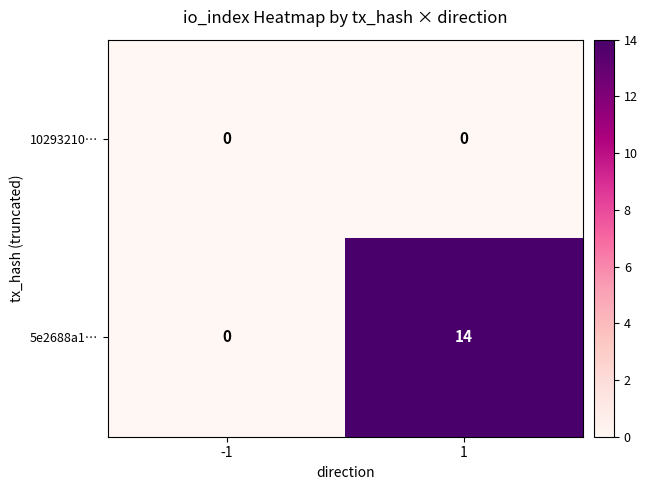

Which series changed the most between -1 and 1?

5e2688a1…